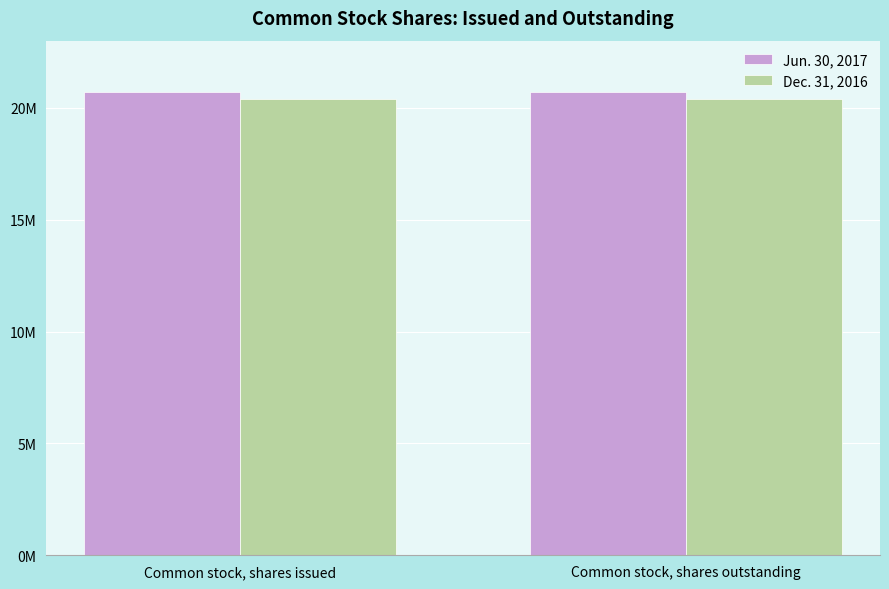

What is the label of the 1st bar from the right?

Common stock, shares outstanding